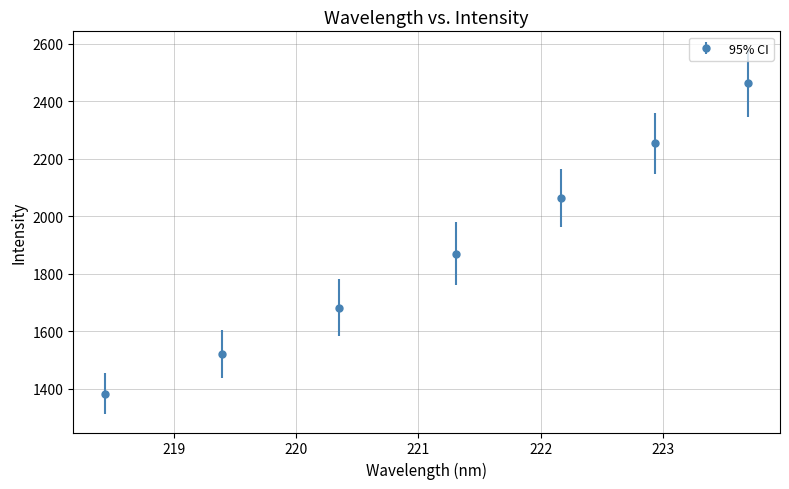

What is the difference between the second highest and second lowest values?

734.0